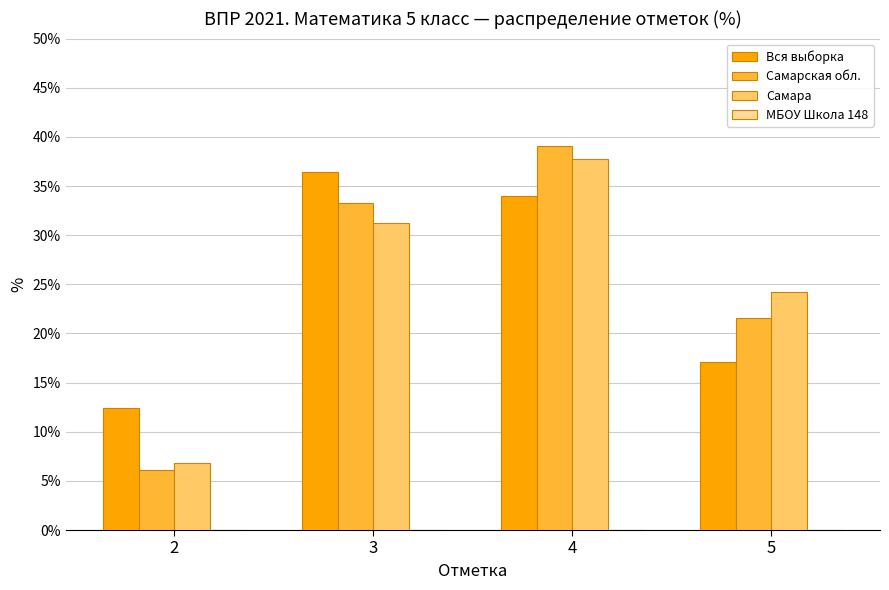

Does the chart contain any negative values?

No